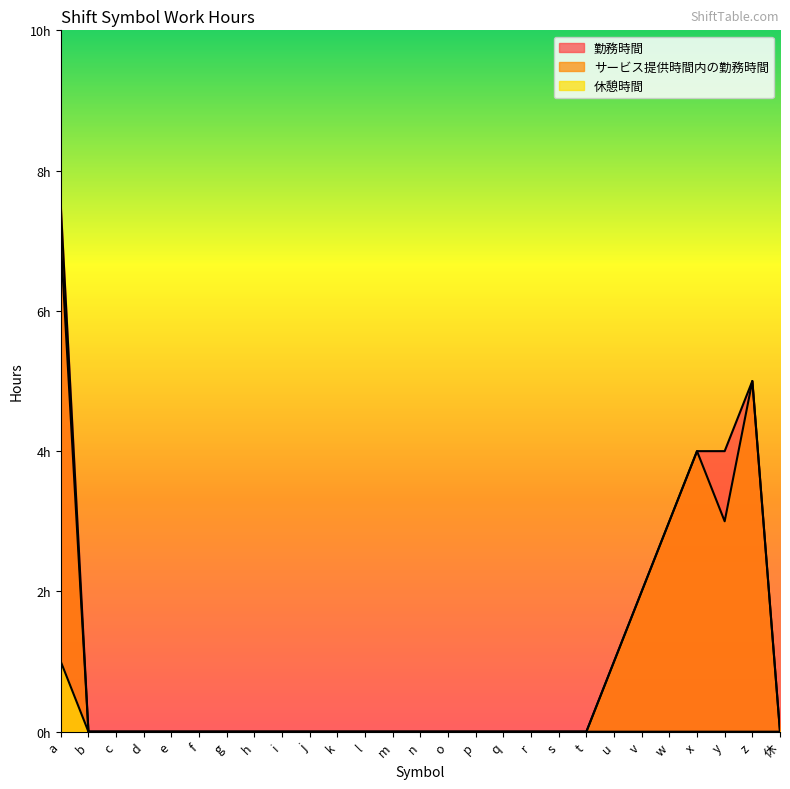

The value of サービス提供時間内の勤務時間 at s is 4.5. True or false?

False